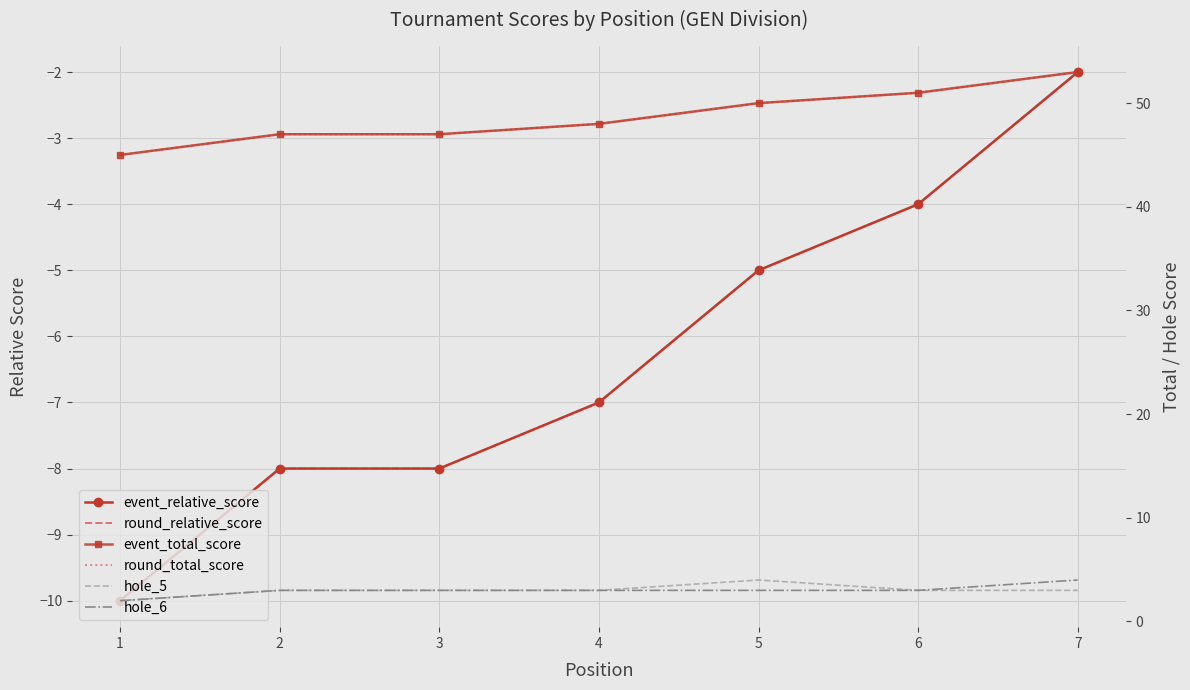

What are all the series names shown in the legend?

event_relative_score, round_relative_score, event_total_score, round_total_score, hole_5, hole_6